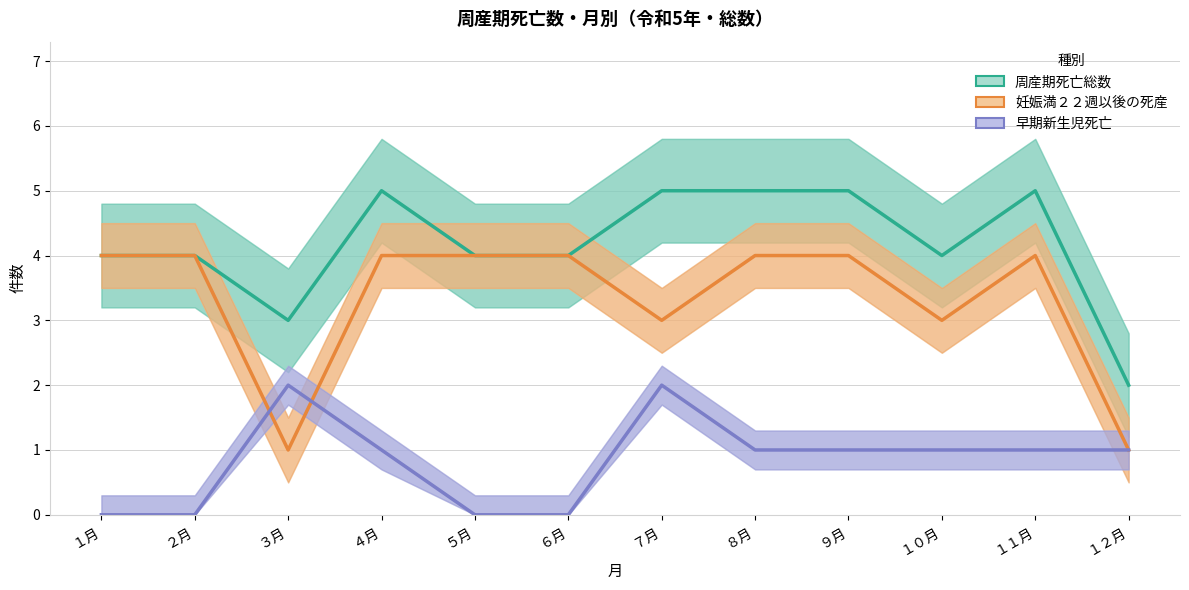

At which category is the sum across all series the highest?

４月